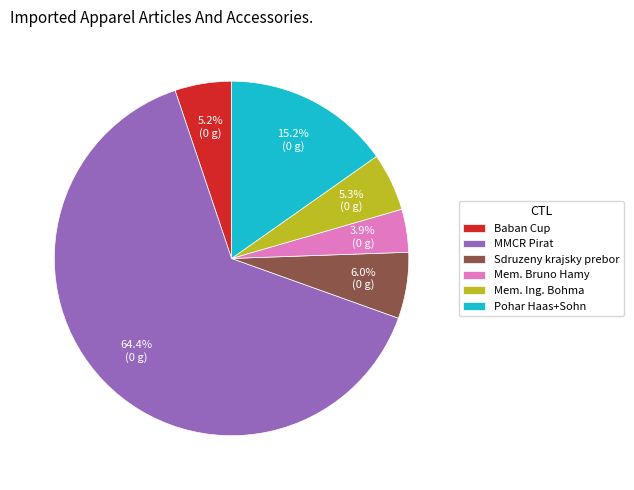

Between Baban Cup and MMCR Pirat, which is larger?

MMCR Pirat